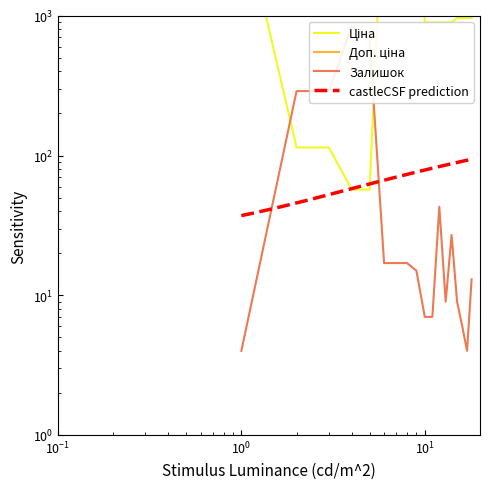

What is the difference between the maximum and minimum values in the Залишок series?

841.0